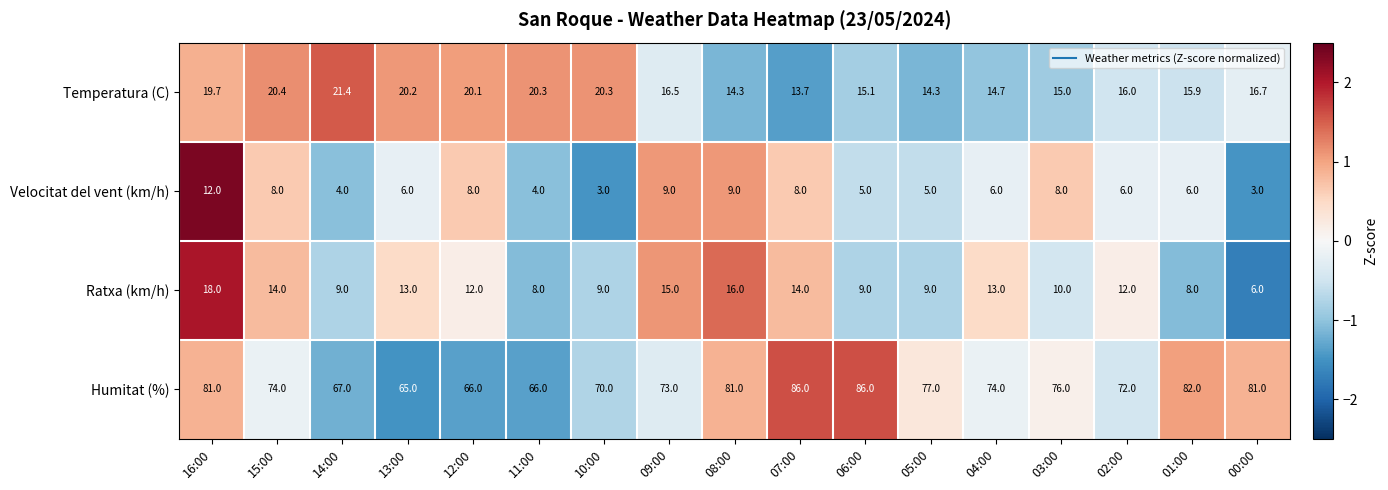

What is the maximum value for Temperatura (C)?

21.4